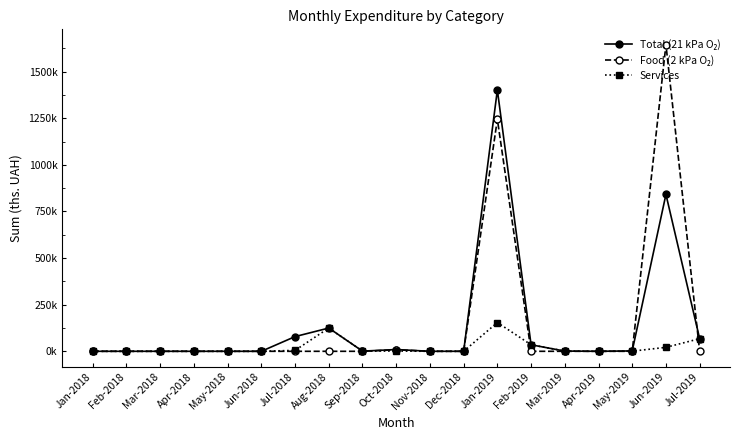

Between Feb-2018 and Nov-2018, which series saw the biggest shift?

Total (21 kPa O₂)